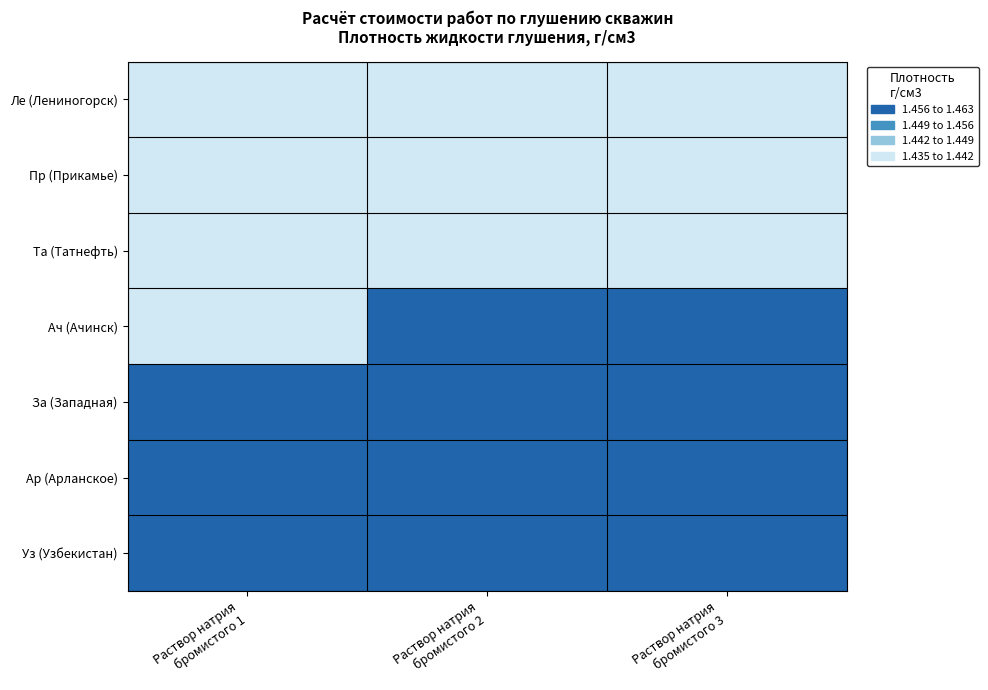

At Раствор натрия бромистого 1, list the series in order from largest to smallest.

За (Западная), Ар (Арланское), Уз (Узбекистан), Ле (Лениногорск), Пр (Прикамье), Та (Татнефть), Ач (Ачинск)